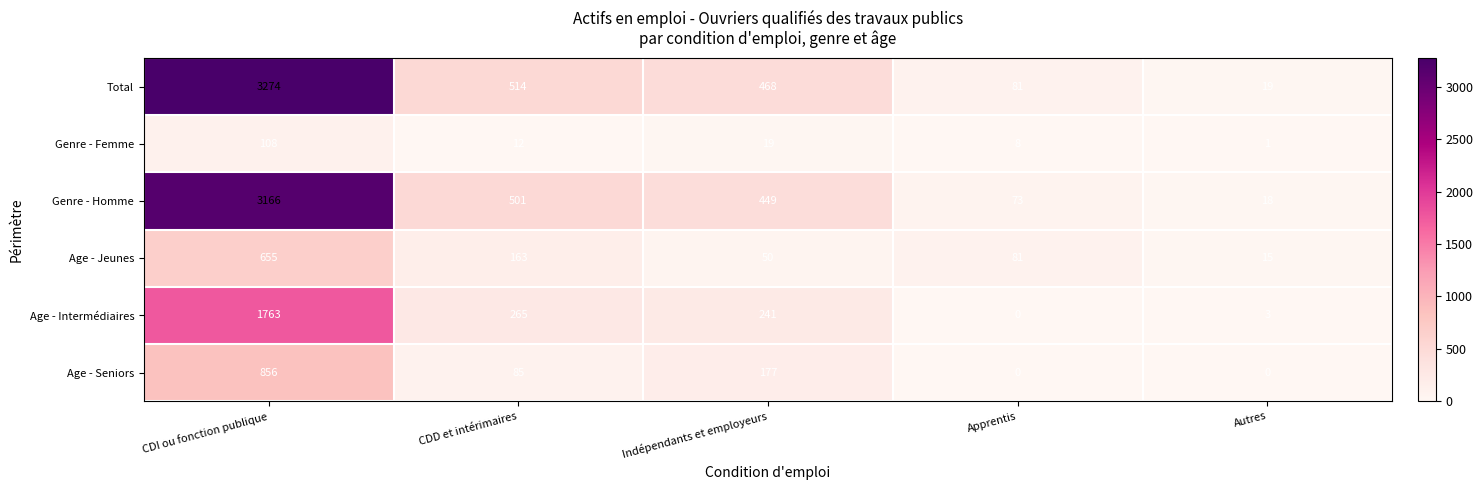

What is the difference between the highest and lowest values at Apprentis?

81